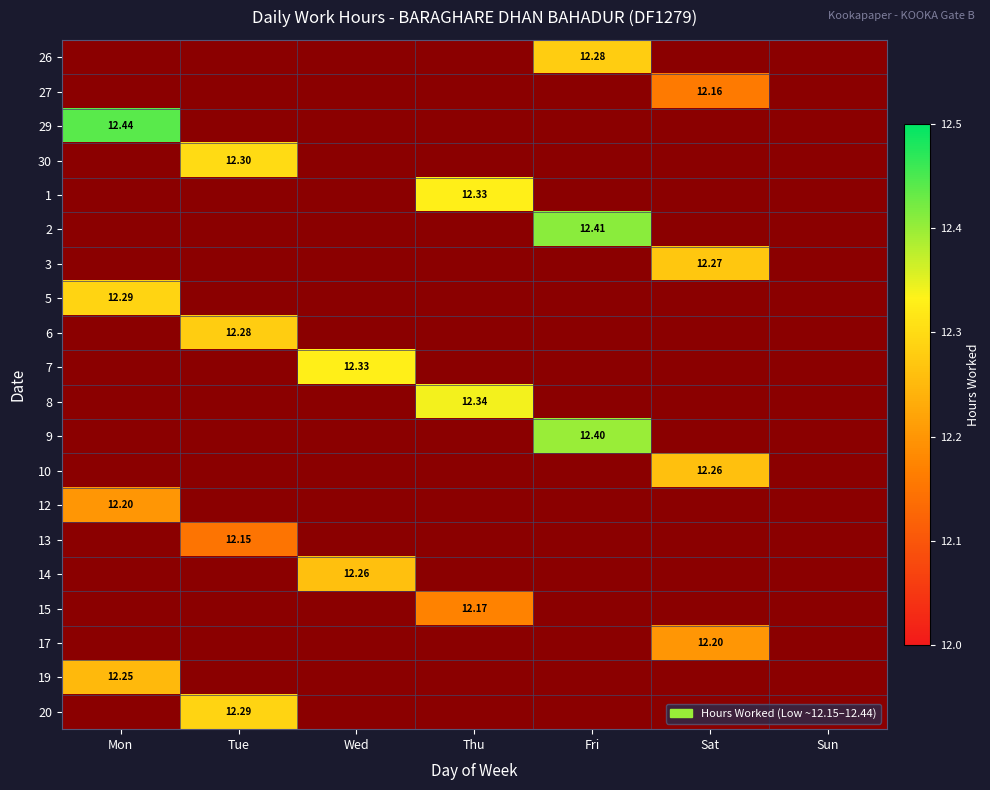

Is the value of 7 at Sun greater than the value of 13 at Mon?

No